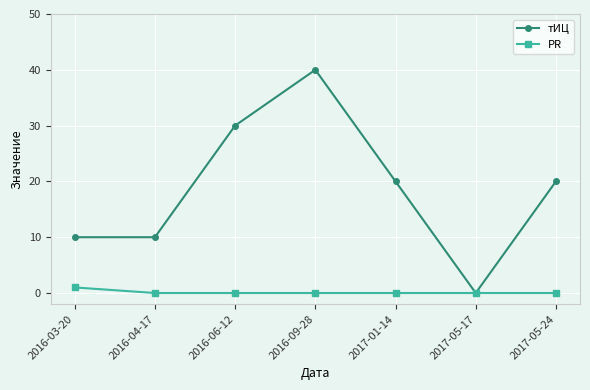

What is the difference between the highest and lowest values at 2016-04-17?

10